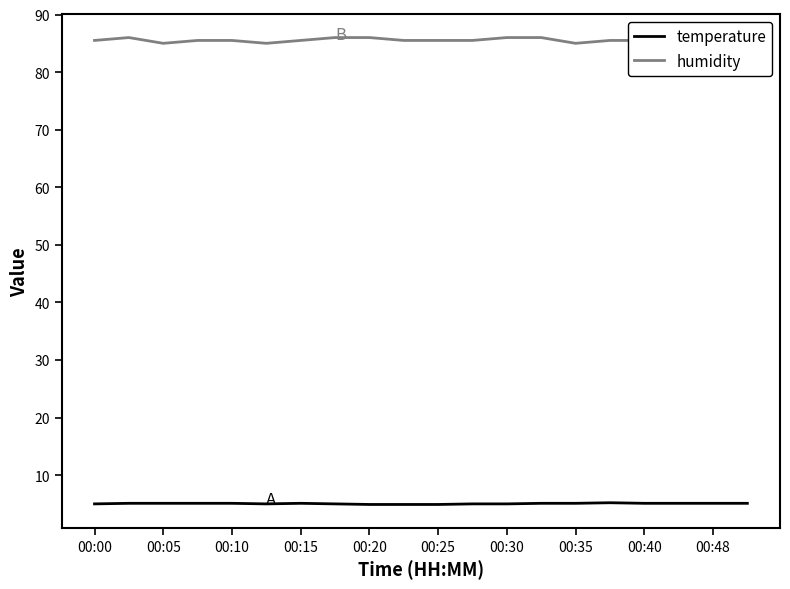

Rank the series by their maximum value, from highest to lowest.

humidity, temperature